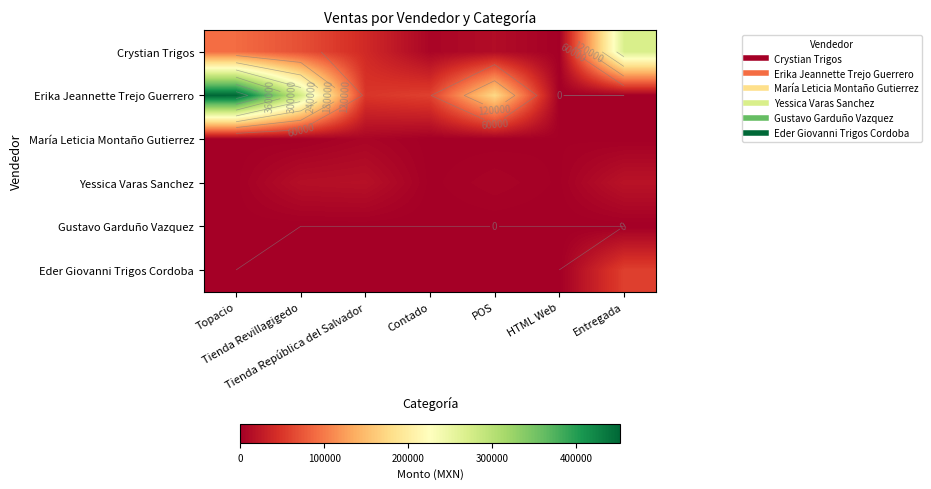

The value of Yessica Varas Sanchez at HTML Web is 1260.0. True or false?

True